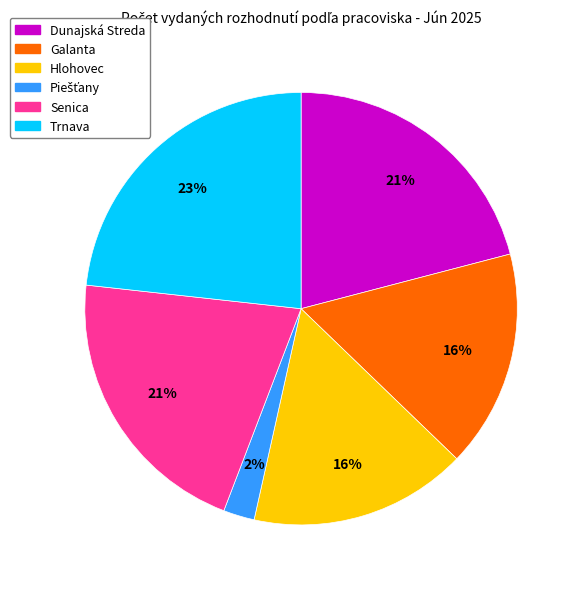

Is the sum of Galanta and Dunajská Streda greater than half?

No